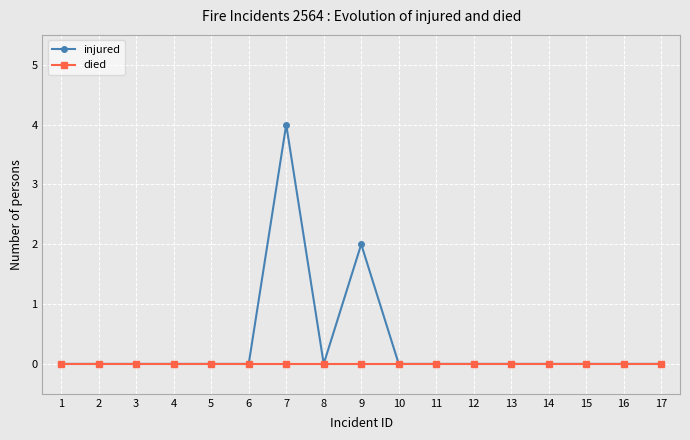

Reading left to right, what are all the values shown in this chart?

injured: 1=0	2=0	3=0	4=0	5=0	6=0	7=4	8=0	9=2	10=0	11=0	12=0	13=0	14=0	15=0	16=0	17=0
died: 1=0	2=0	3=0	4=0	5=0	6=0	7=0	8=0	9=0	10=0	11=0	12=0	13=0	14=0	15=0	16=0	17=0